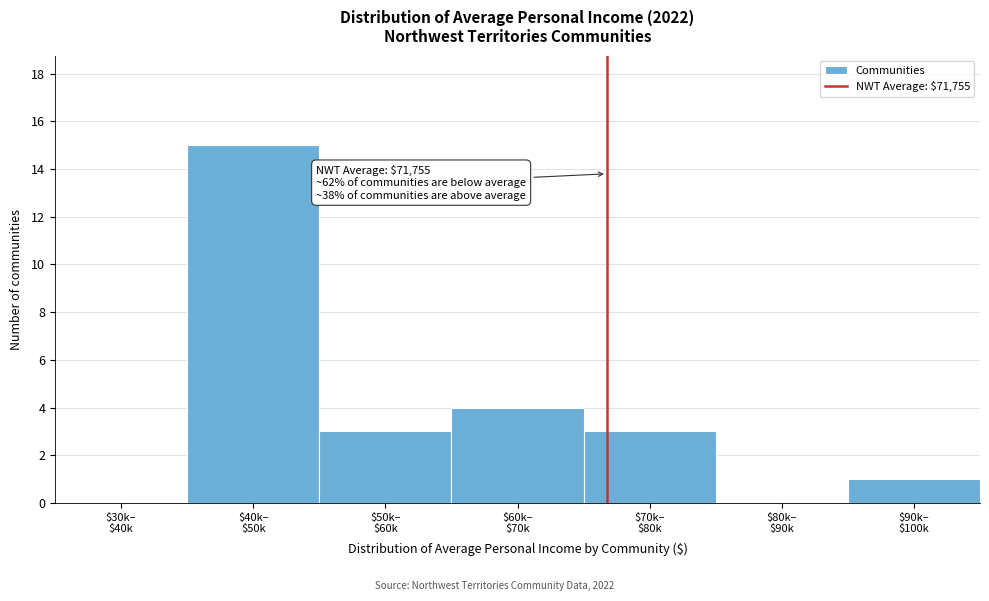

What is the sum of all values?

26